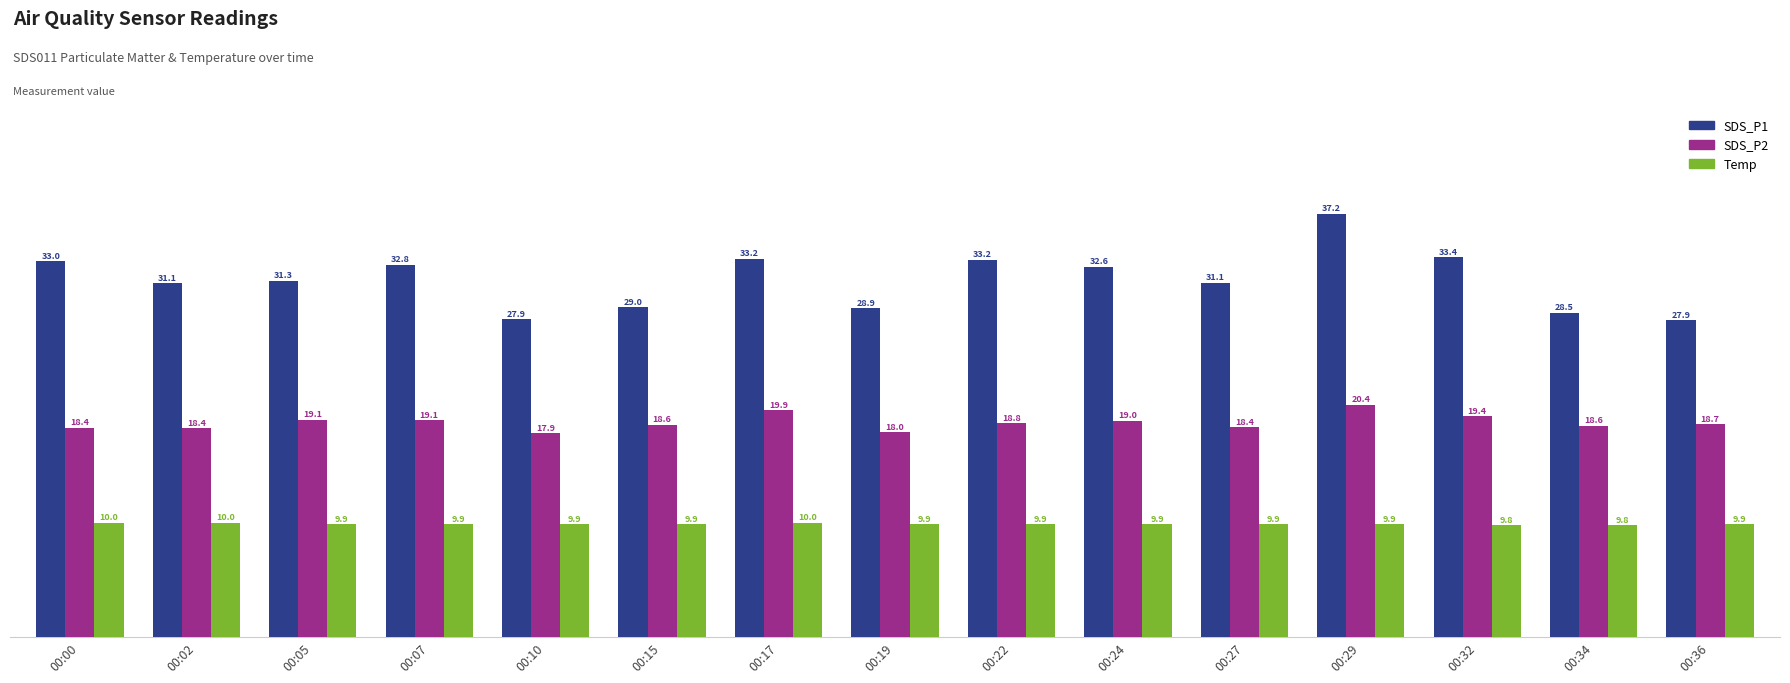

Where is SDS_P2 nearest to the value 19?

00:24